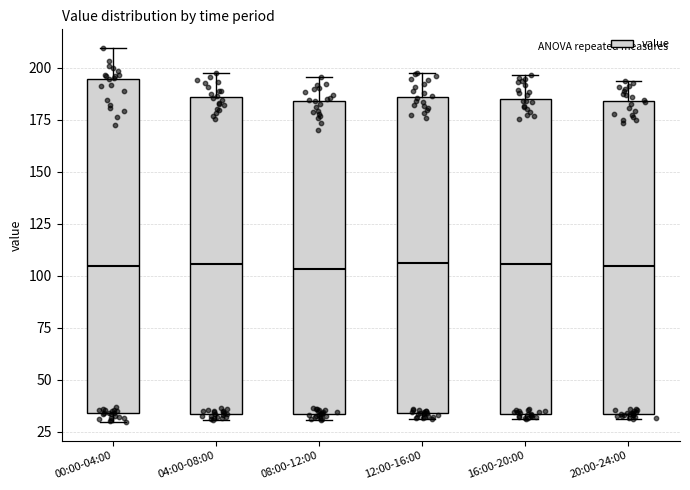

Where does the median line of the box for 16:00-20:00 sit on the y-axis? The values are not printed on the chart, so give them approximately, as read against the axis.

105